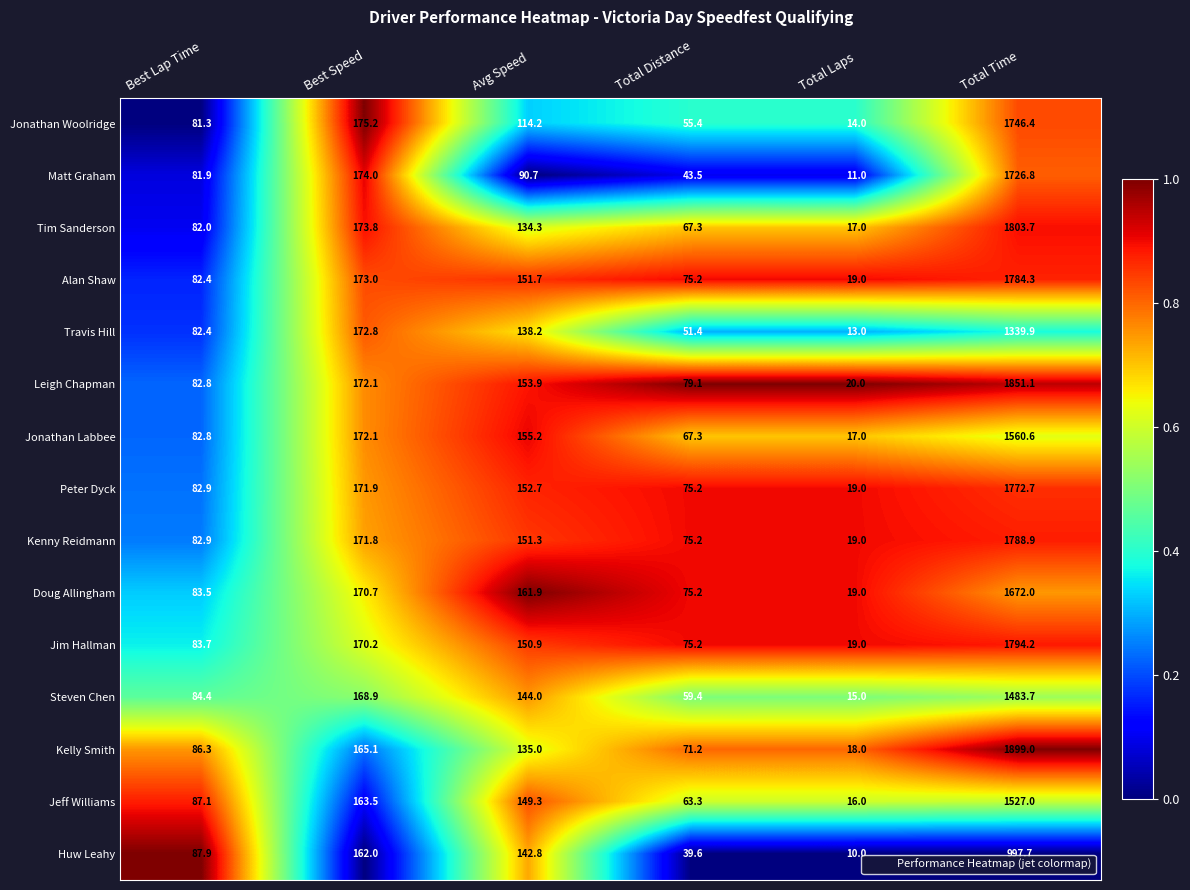

What is the difference between the Doug Allingham values at Best Speed and Total Laps?

151.7